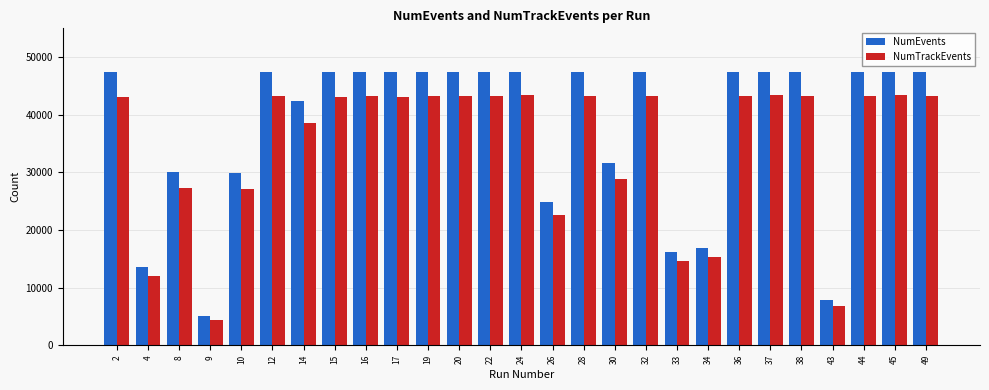

At which label is NumEvents closest to 26298?

26